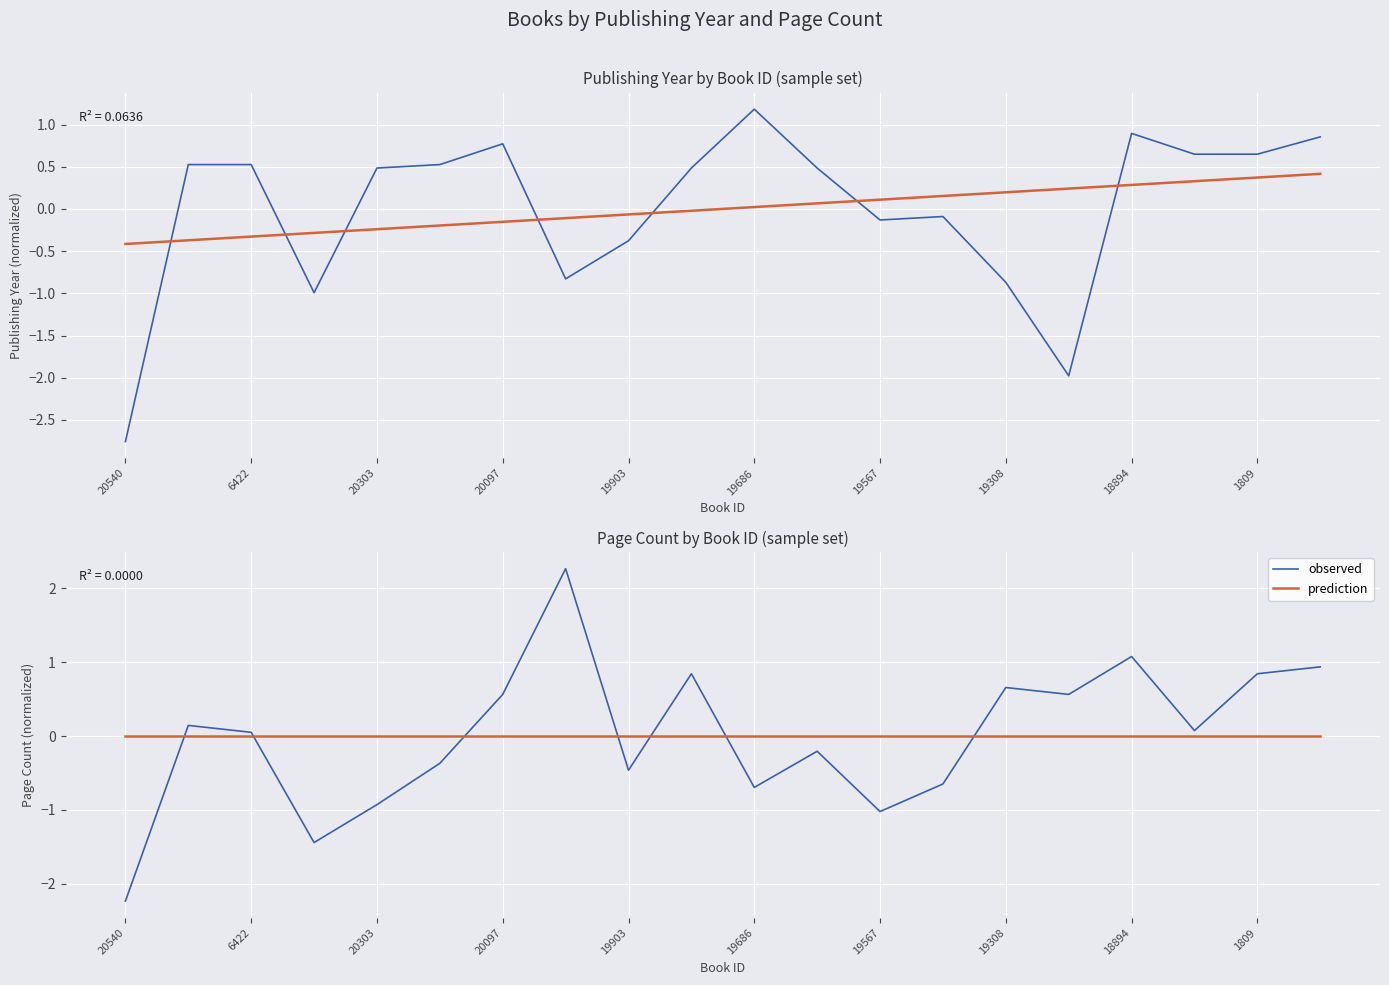

True or false: observed has more than 2 interior local peaks.

True